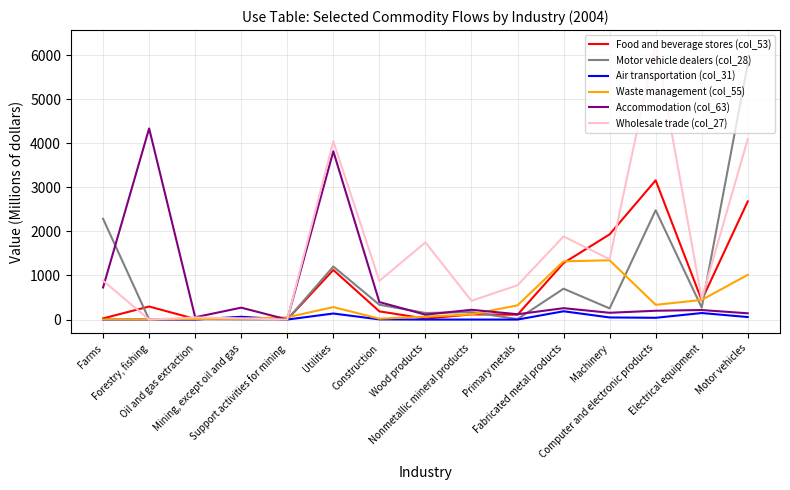

Which series has the largest range (max minus min)?

Wholesale trade (col_27)